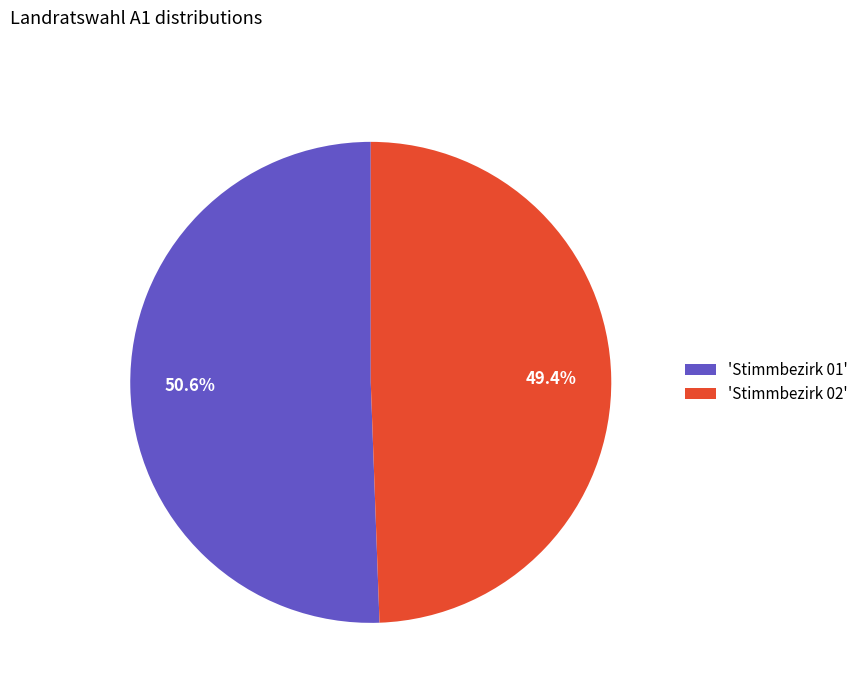

Is there a majority slice in this chart?

Yes